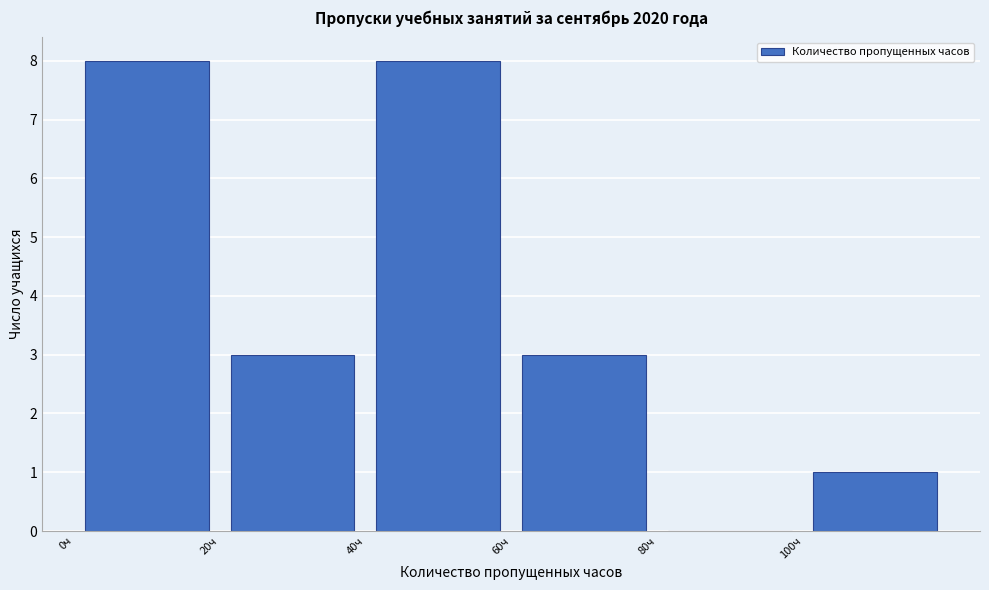

Reading left to right, list every bar in this chart as the range it spans on the x-axis followed by its height. The values are not printed on the chart, so give them approximately, as read against the axis.

0 to 20: 8
20 to 40: 3
40 to 60: 8
60 to 80: 3
80 to 100: 0
100 to 120: 1